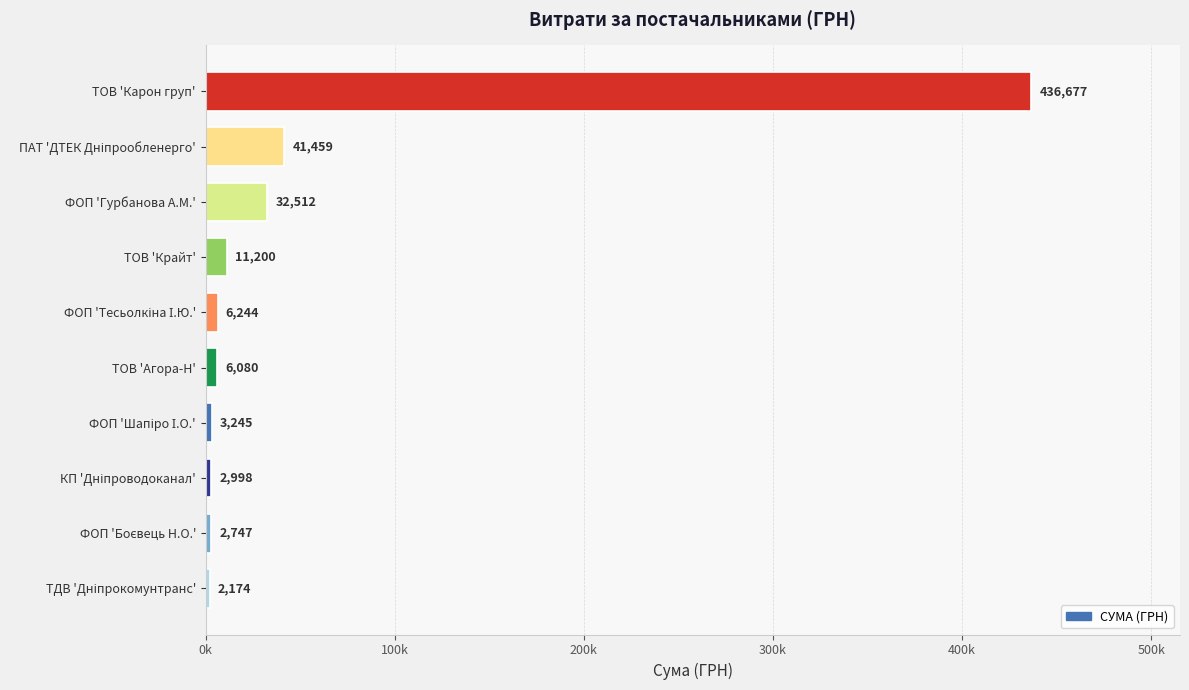

Does the chart contain any negative values?

No